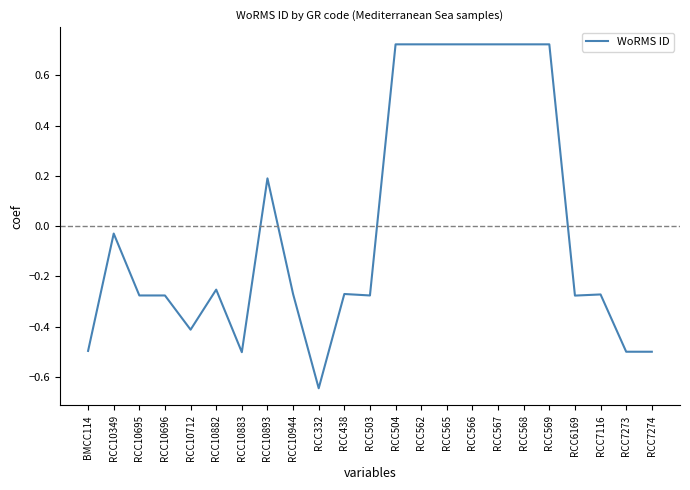

True or false: there are more than 1 points higher than both neighbors.

True